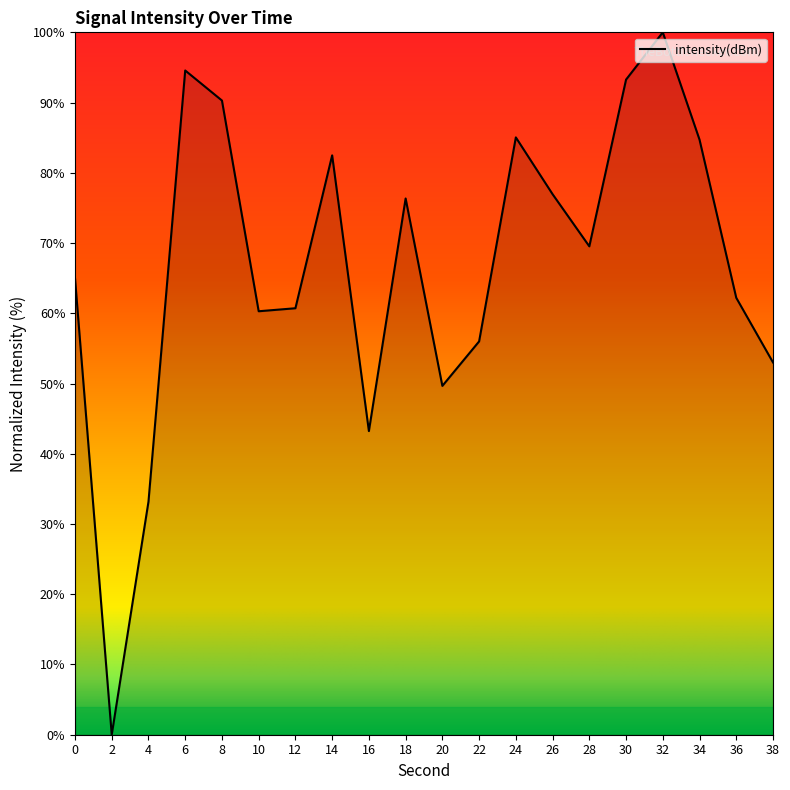

What is the difference between the second highest and second lowest values?

61.4